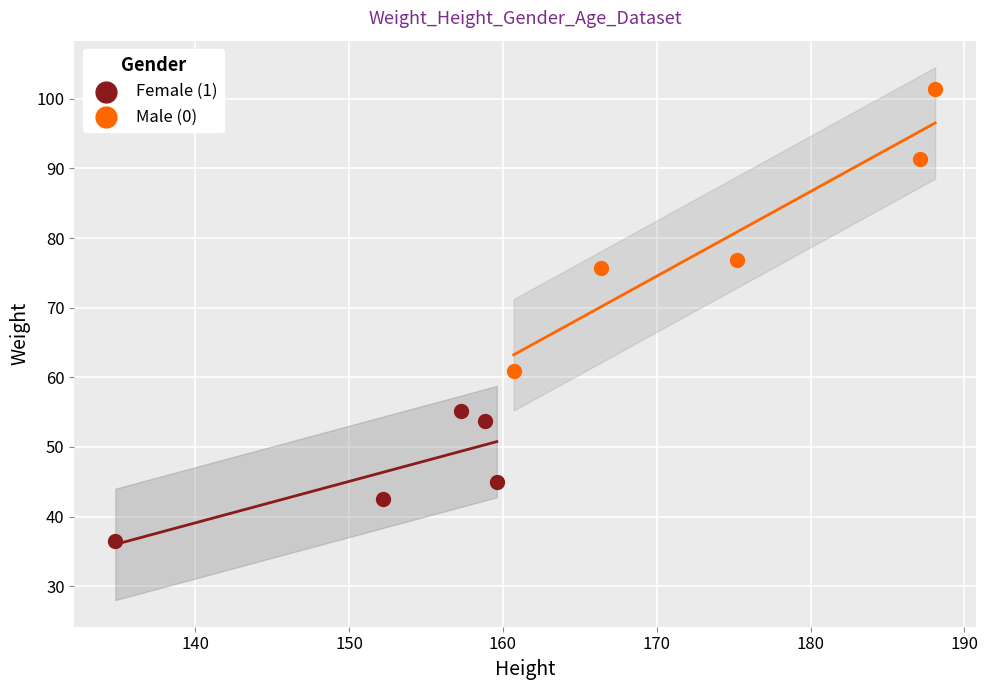

Which series has the largest Y range (max minus min)?

Male (0)